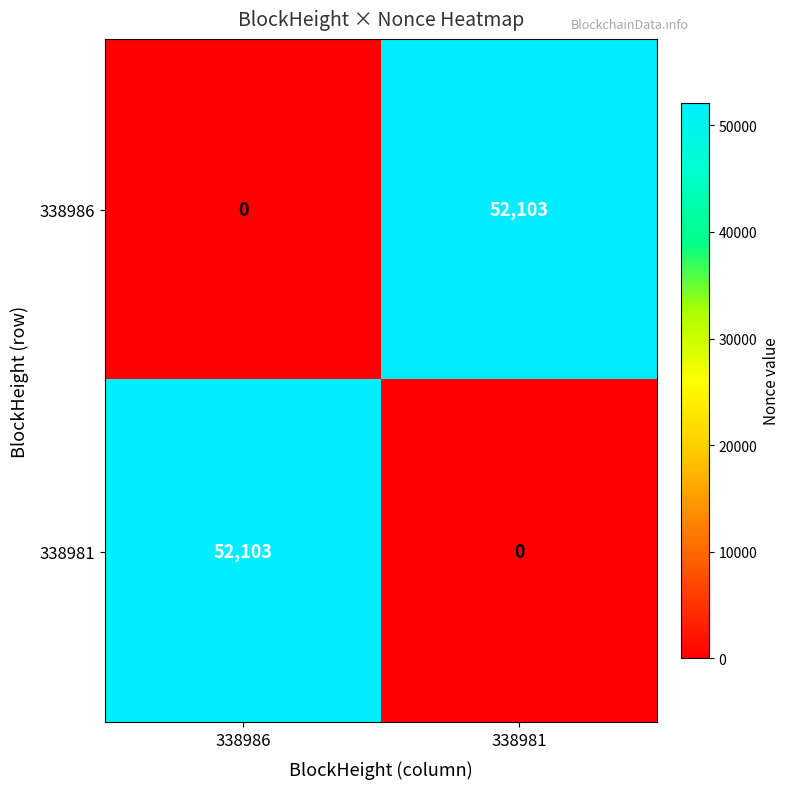

What is the sum of all 338986 values?

52103